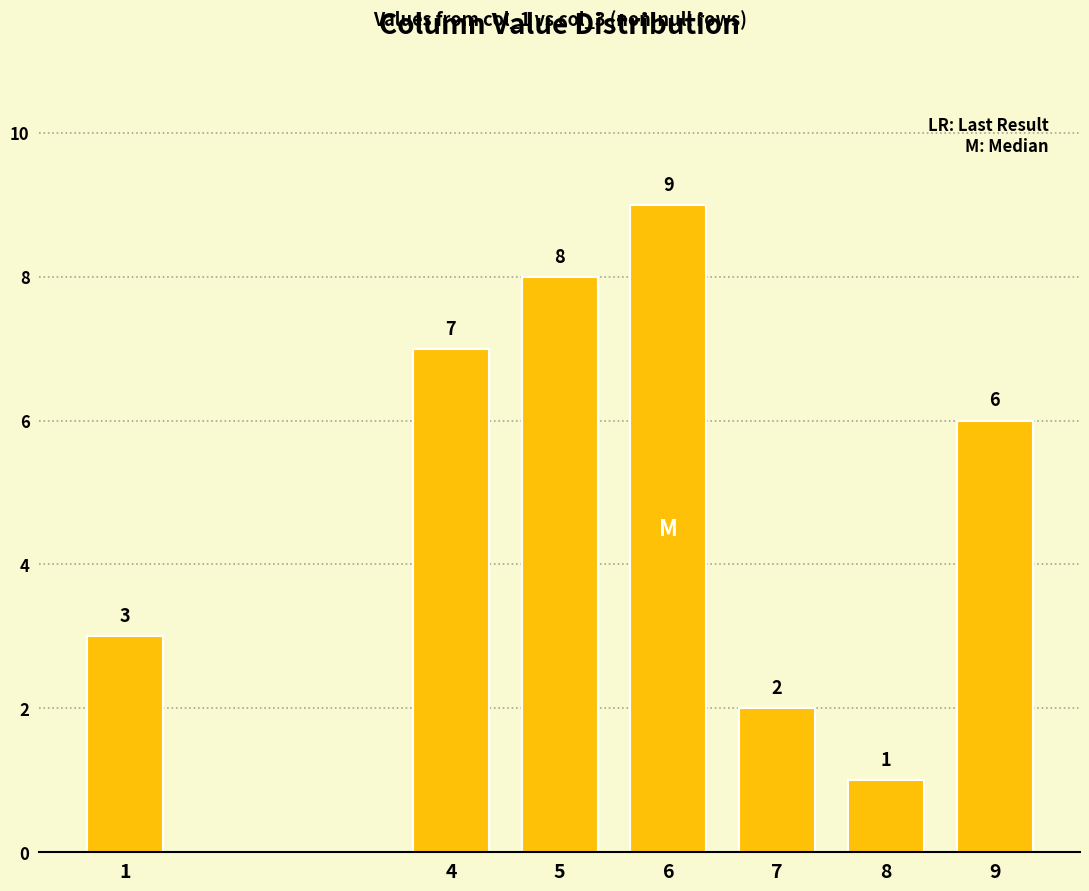

Which label corresponds to the smallest value in the chart?

8